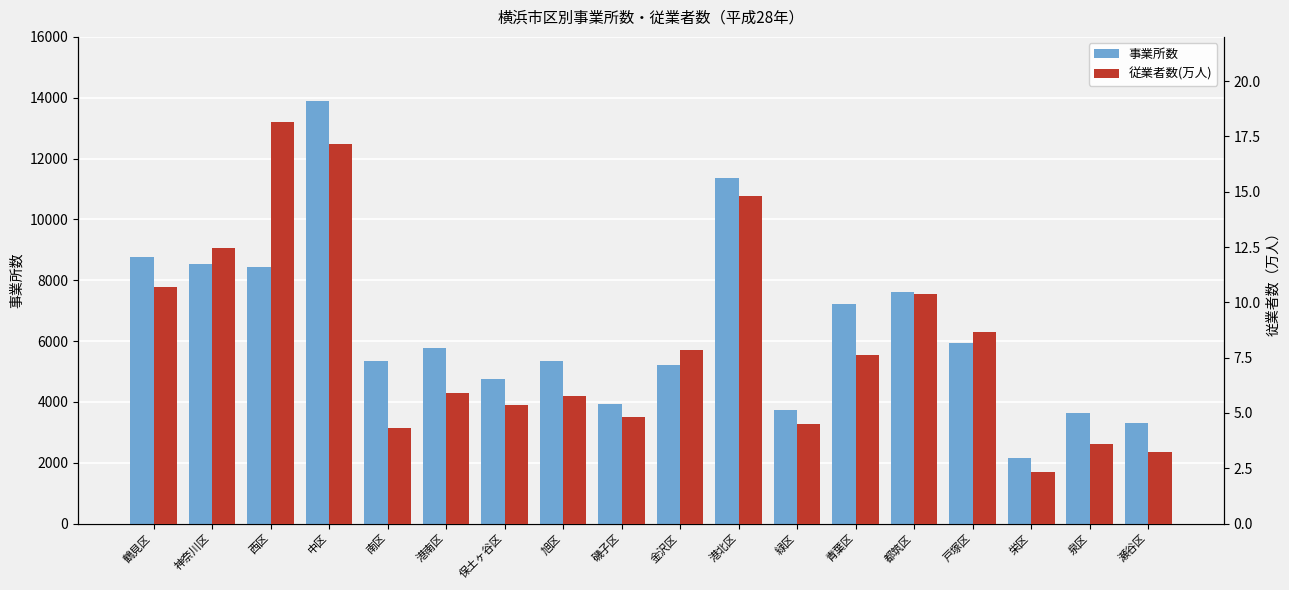

Reading right to left, transcribe all the data shown in this chart.

事業所数: 3305.0	3618.0	2151.0	5944.0	7615.0	7217.0	3729.0	11370.0	5226.0	3935.0	5341.0	4750.0	5776.0	5349.0	13878.0	8447.0	8525.0	8754.0
従業者数(万人): 3.2	3.6	2.3	8.6	10.4	7.6	4.5	14.8	7.9	4.8	5.8	5.4	5.9	4.3	17.2	18.1	12.4	10.7